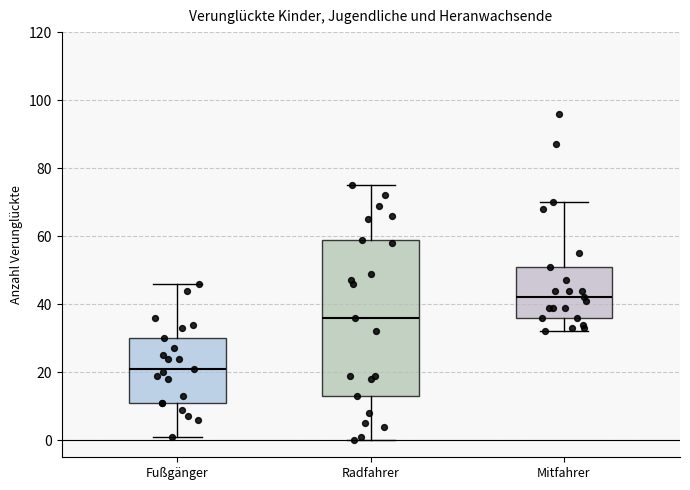

Reading left to right, transcribe this box plot: for each box, give where its median line is, the range the box spans, and where its two whiskers end, as read against the y-axis. The values are not printed on the chart, so give them approximately, as read against the axis.

Fußgänger: median 22, box 12 to 30, whiskers 2 to 46
Radfahrer: median 36, box 14 to 60, whiskers 0 to 76
Mitfahrer: median 42, box 36 to 52, whiskers 32 to 70